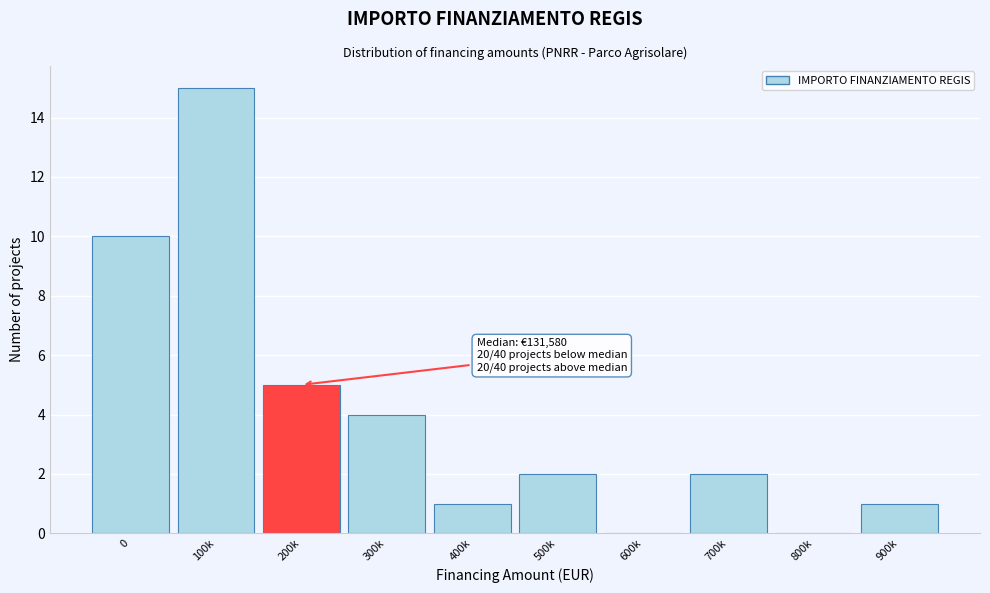

Reading left to right, what are all the values shown in this chart?

0=10	100k=15	200k=5	300k=4	400k=1	500k=2	600k=0	700k=2	800k=0	900k=1